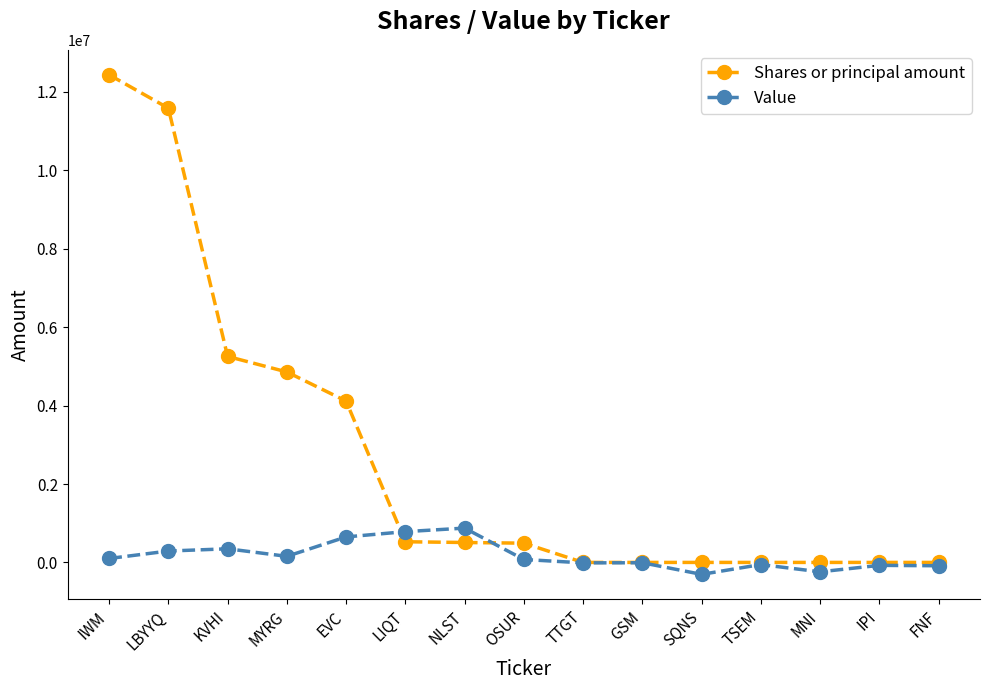

Count the number of categories in the chart.

15